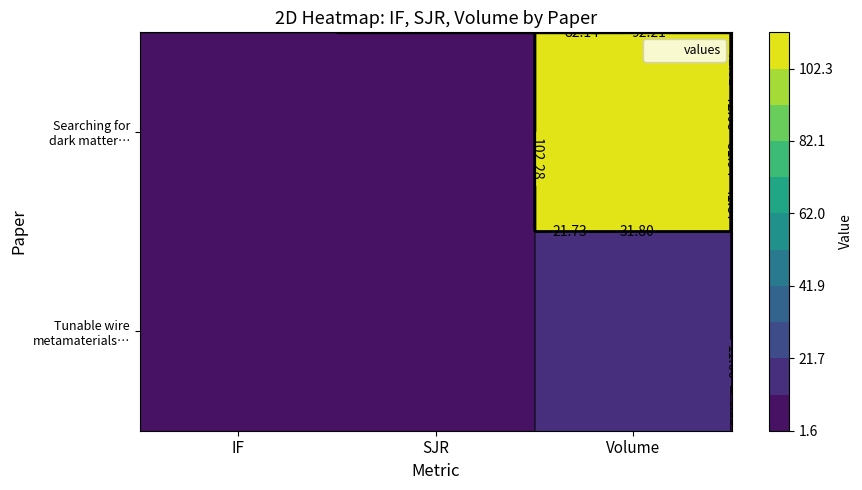

Is the value of Tunable wire metamaterials for an axion… at Volume greater than the value of Searching for dark matter with plasma h… at Volume?

No